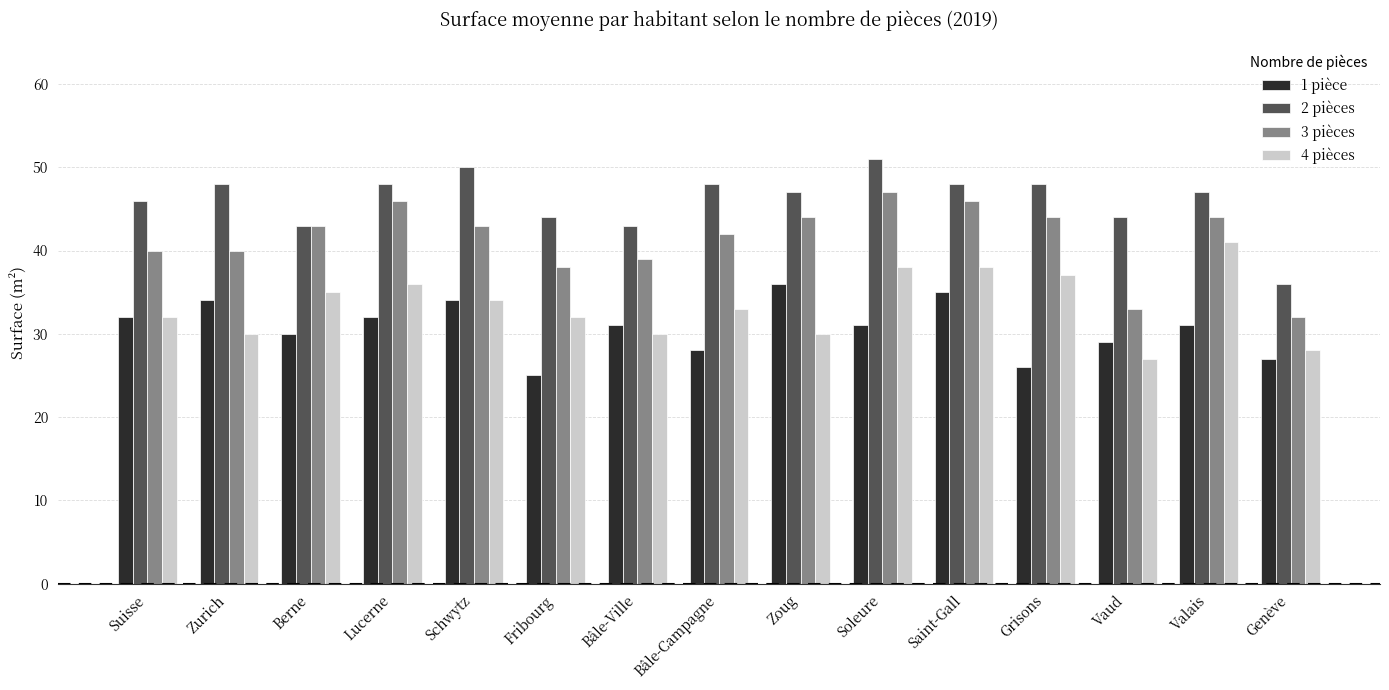

What is the sum of all 4 pièces values?

501